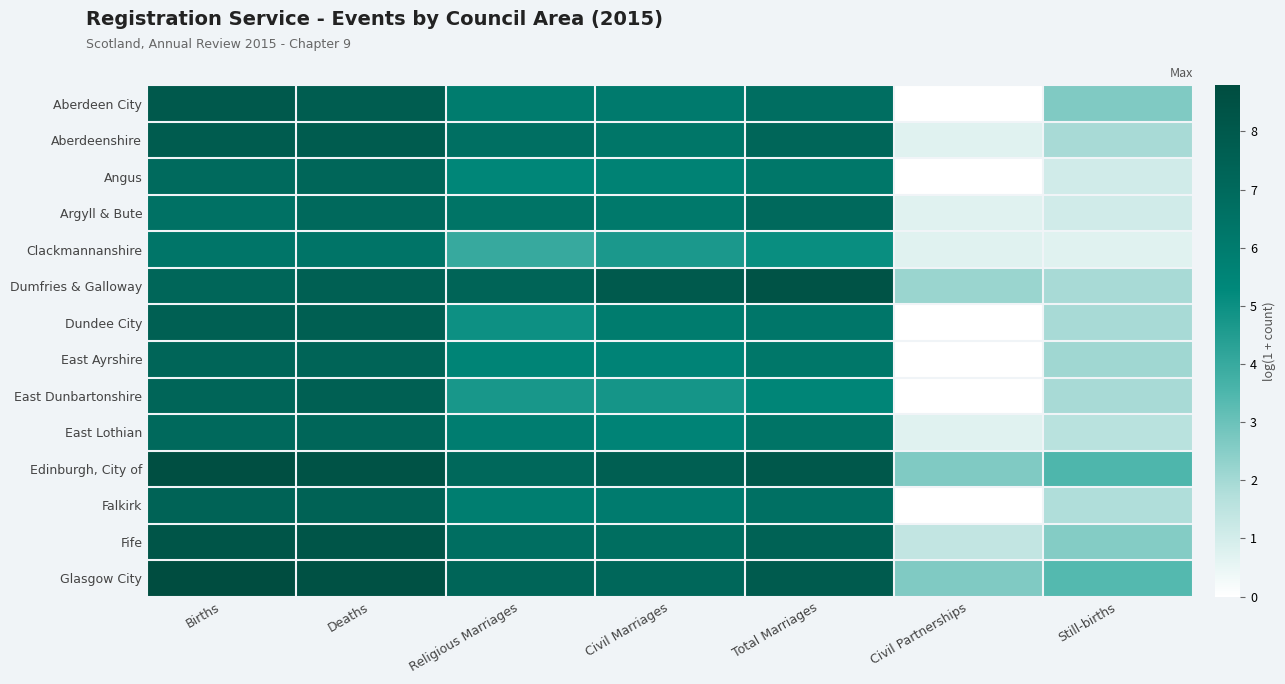

Reading left to right, list all the values displayed in this chart.

Aberdeen City: Births=8.0	Deaths=7.7	Religious Marriages=6.0	Civil Marriages=6.1	Total Marriages=6.7	Civil Partnerships=0.0	Still-births=2.6
Aberdeenshire: Births=7.8	Deaths=7.8	Religious Marriages=6.7	Civil Marriages=6.3	Total Marriages=7.2	Civil Partnerships=0.7	Still-births=1.9
Angus: Births=7.0	Deaths=7.2	Religious Marriages=5.4	Civil Marriages=5.6	Total Marriages=6.2	Civil Partnerships=0.0	Still-births=1.1
Argyll & Bute: Births=6.5	Deaths=7.0	Religious Marriages=6.4	Civil Marriages=6.1	Total Marriages=7.0	Civil Partnerships=0.7	Still-births=1.1
Clackmannanshire: Births=6.4	Deaths=6.4	Religious Marriages=4.0	Civil Marriages=4.6	Total Marriages=5.1	Civil Partnerships=0.7	Still-births=0.7
Dumfries & Galloway: Births=7.2	Deaths=7.6	Religious Marriages=7.3	Civil Marriages=8.0	Total Marriages=8.4	Civil Partnerships=2.2	Still-births=1.9
Dundee City: Births=7.5	Deaths=7.6	Religious Marriages=5.0	Civil Marriages=5.9	Total Marriages=6.3	Civil Partnerships=0.0	Still-births=1.9
East Ayrshire: Births=7.2	Deaths=7.3	Religious Marriages=5.5	Civil Marriages=5.5	Total Marriages=6.2	Civil Partnerships=0.0	Still-births=2.1
East Dunbartonshire: Births=7.3	Deaths=7.5	Religious Marriages=4.7	Civil Marriages=4.8	Total Marriages=5.5	Civil Partnerships=0.0	Still-births=1.9
East Lothian: Births=7.0	Deaths=7.2	Religious Marriages=5.9	Civil Marriages=5.5	Total Marriages=6.4	Civil Partnerships=0.7	Still-births=1.6
Edinburgh, City of: Births=8.6	Deaths=8.4	Religious Marriages=7.1	Civil Marriages=7.6	Total Marriages=8.1	Civil Partnerships=2.6	Still-births=3.5
Falkirk: Births=7.4	Deaths=7.5	Religious Marriages=5.9	Civil Marriages=6.0	Total Marriages=6.6	Civil Partnerships=0.0	Still-births=1.8
Fife: Births=8.2	Deaths=8.3	Religious Marriages=6.7	Civil Marriages=6.7	Total Marriages=7.4	Civil Partnerships=1.4	Still-births=2.6
Glasgow City: Births=8.8	Deaths=8.5	Religious Marriages=7.3	Civil Marriages=7.1	Total Marriages=7.9	Civil Partnerships=2.6	Still-births=3.4